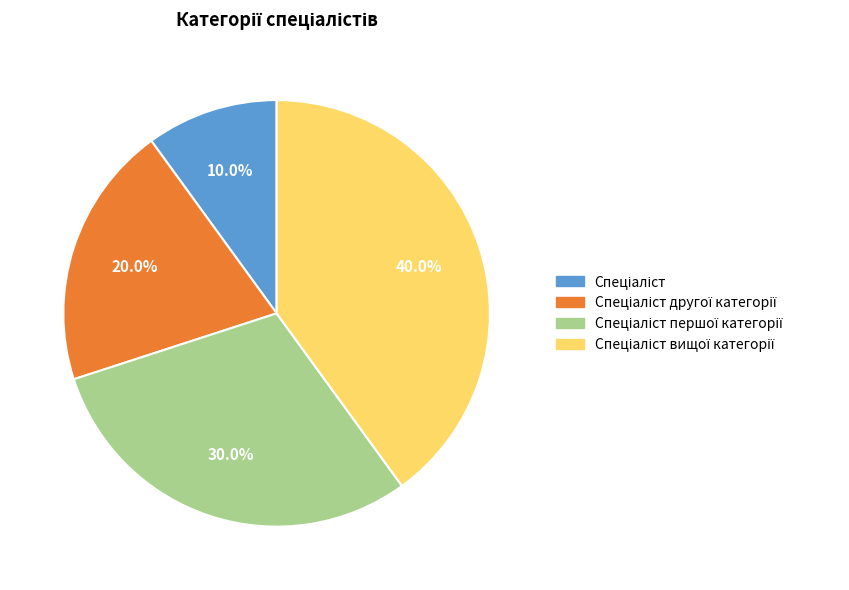

Is there a majority slice in this chart?

No